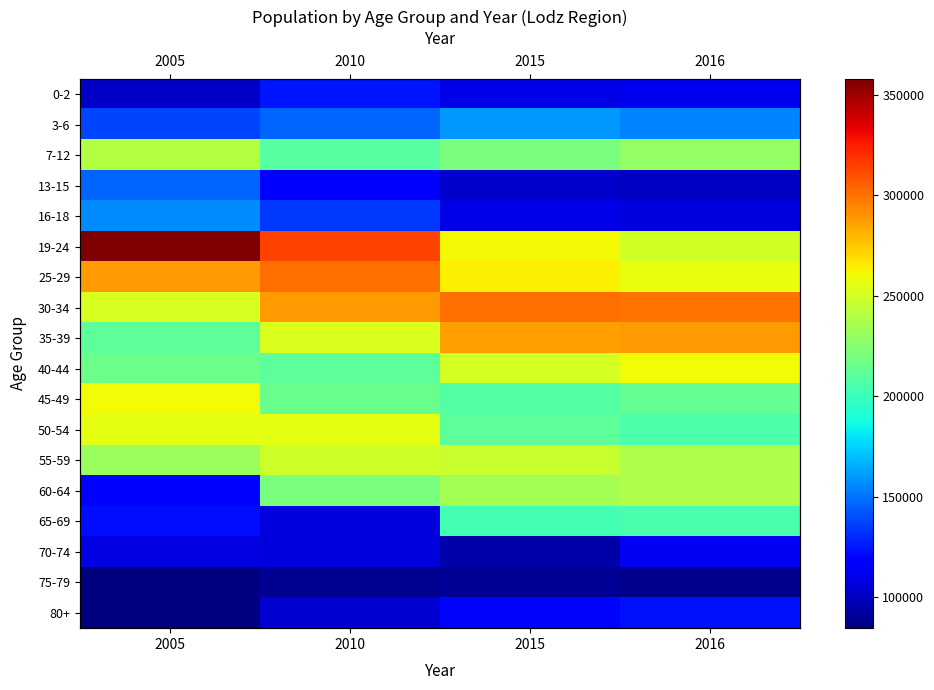

What value does the 7-12 series have at 2015?

221144